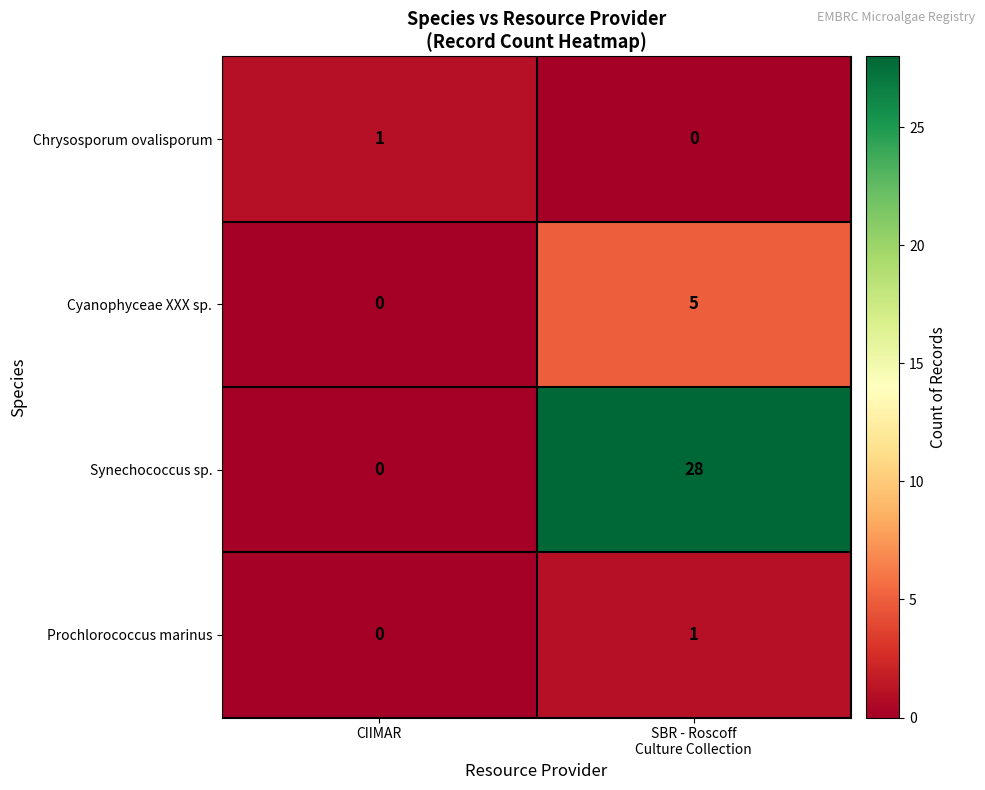

The Synechococcus sp. series shows 15 at CIIMAR. True or false?

False